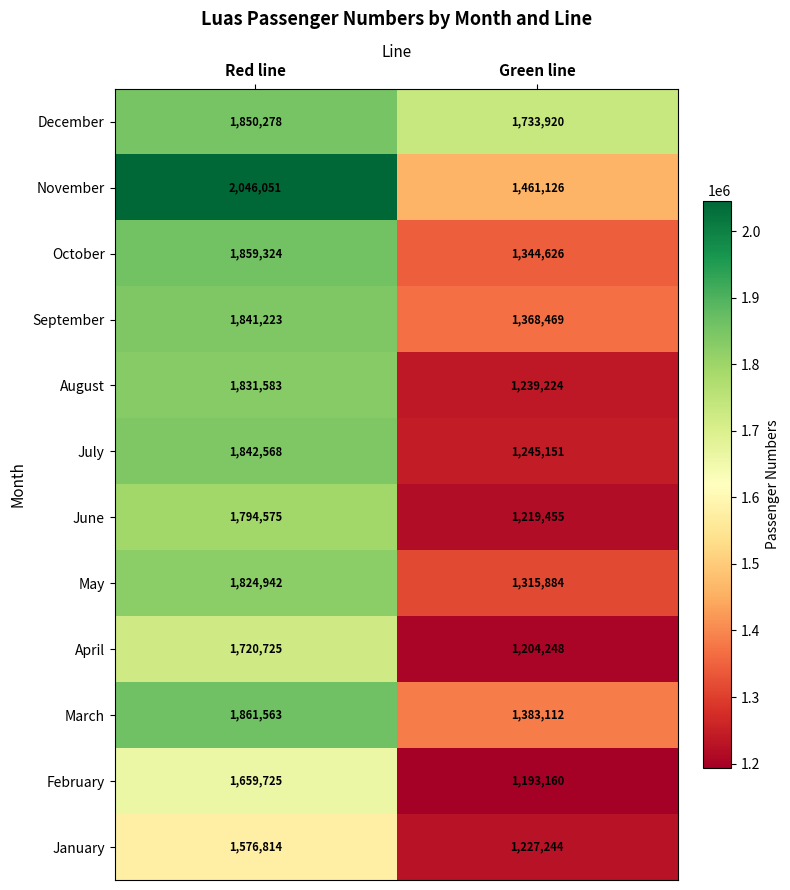

Reading right to left, what are all the values shown in this chart?

December: 1733920	1850278
November: 1461126	2046051
October: 1344626	1859324
September: 1368469	1841223
August: 1239224	1831583
July: 1245151	1842568
June: 1219455	1794575
May: 1315884	1824942
April: 1204248	1720725
March: 1383112	1861563
February: 1193160	1659725
January: 1227244	1576814